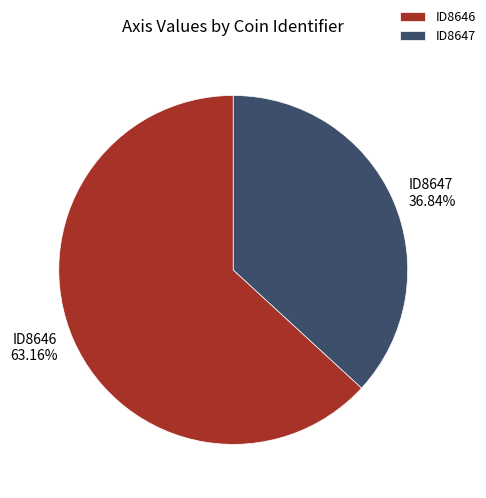

What percentage is NOT represented by ID8647?

63.2%